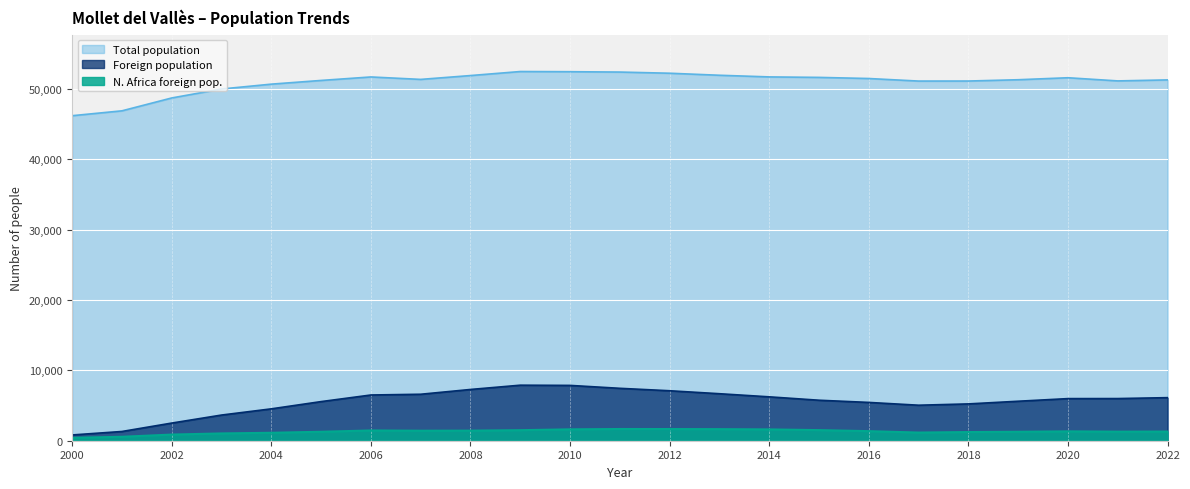

True or false: Total population and Foreign population intersect in this chart.

False